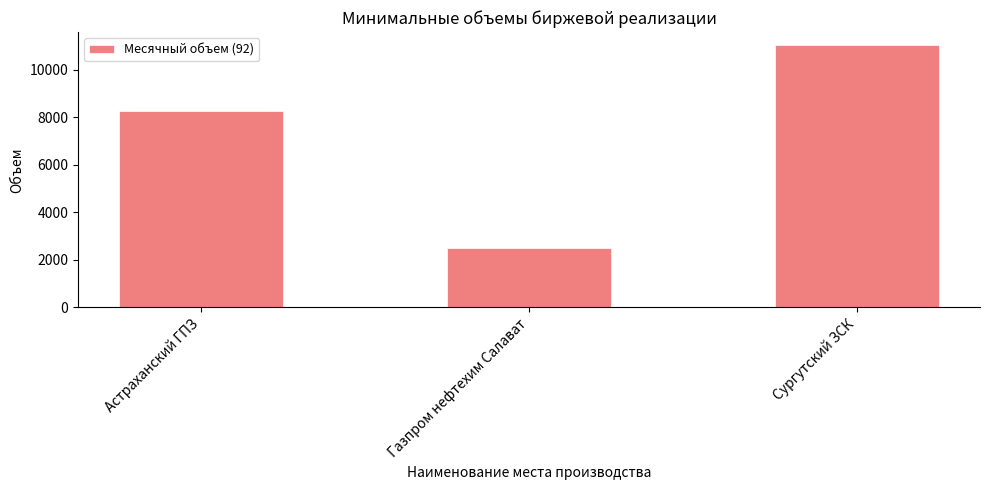

Is it true that the value at Газпром нефтехим Салават is 2520?

True